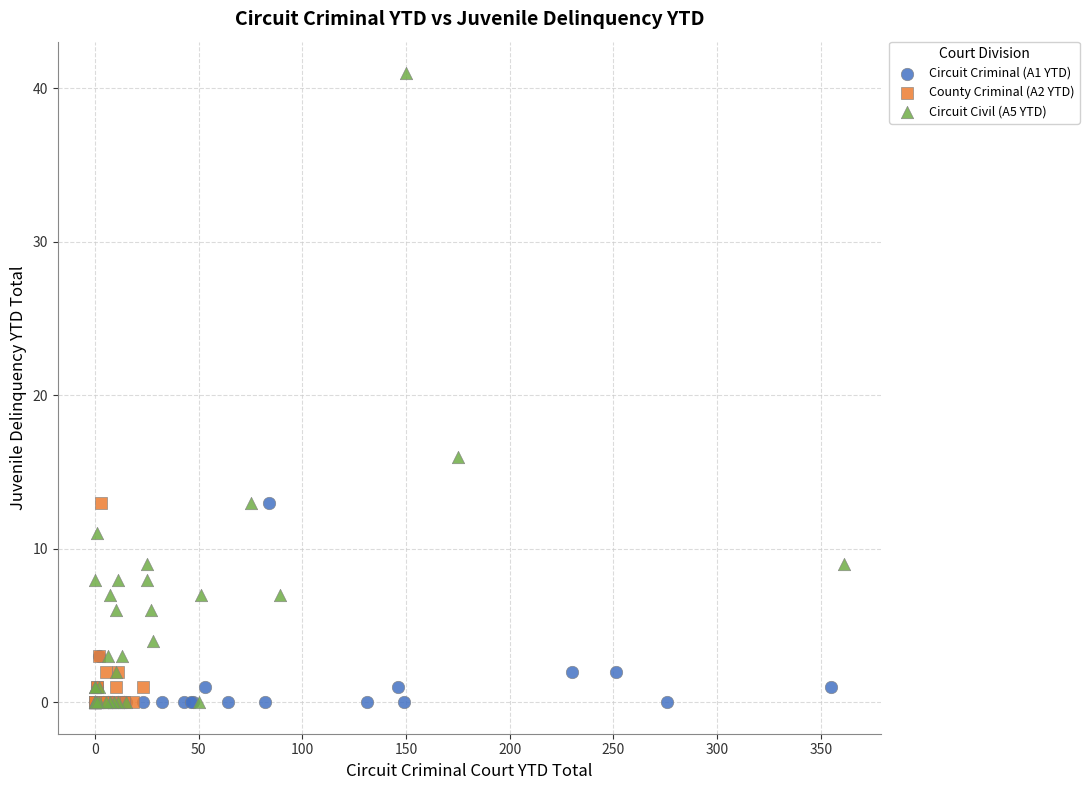

Which series reaches the maximum Y coordinate?

Circuit Civil (A5 YTD)